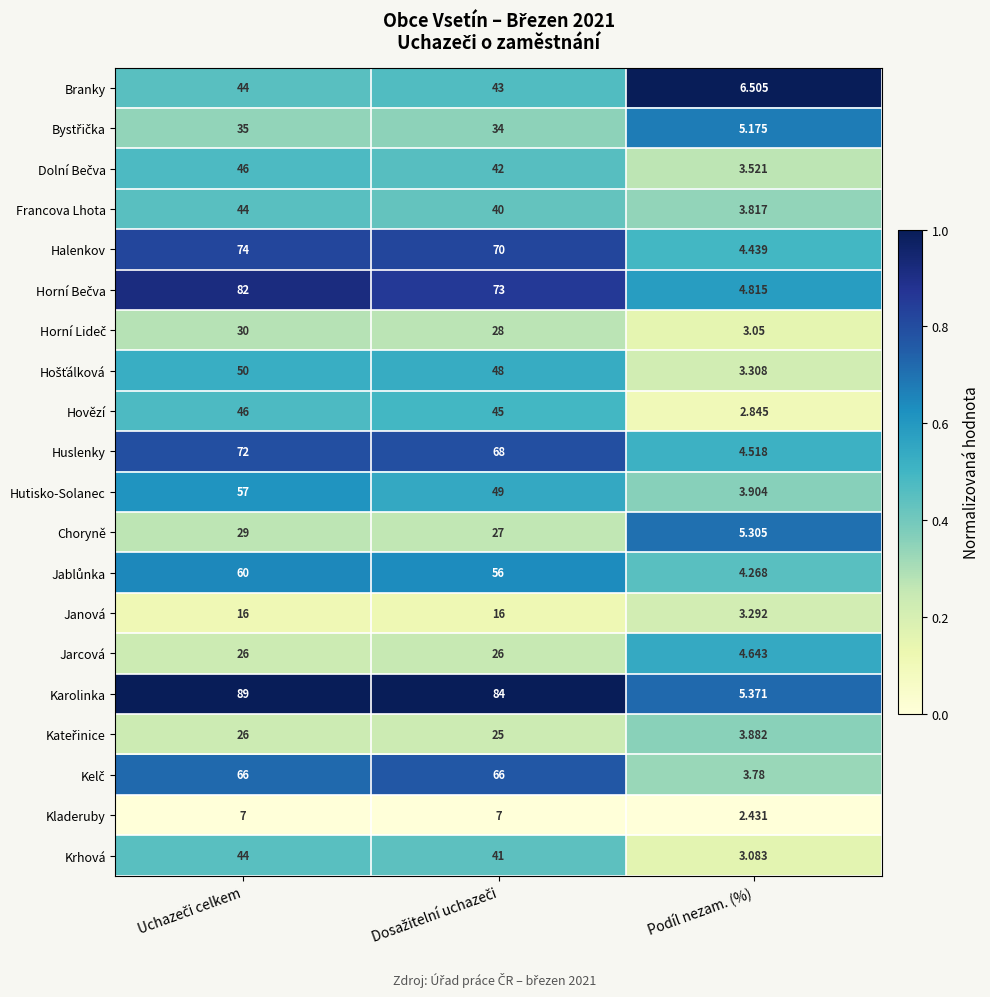

Which series has the largest total across all categories?

Karolinka